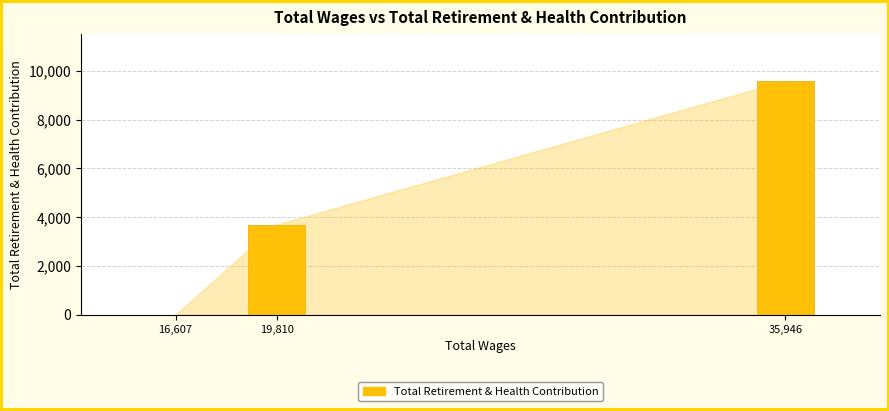

Reading left to right, list all the values displayed in this chart.

16,607=0	19,810=3692	35,946=9597